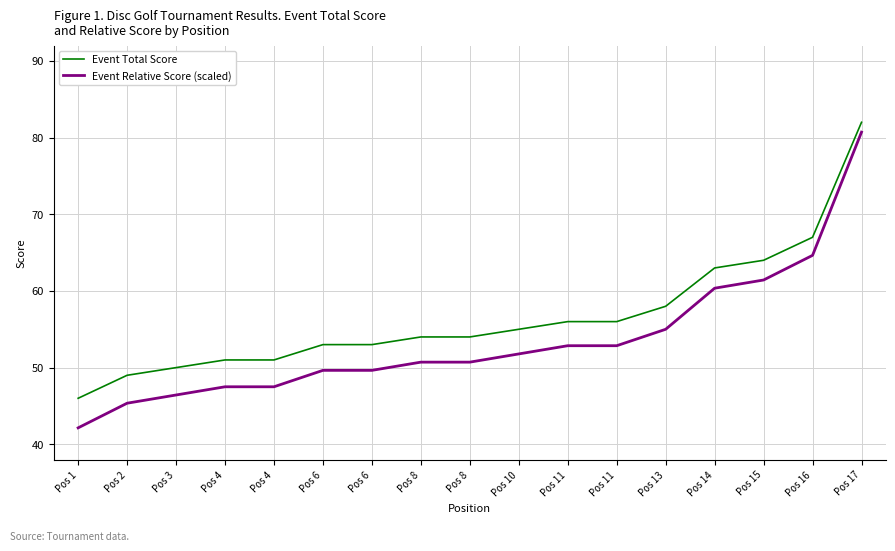

How many lines are shown in the chart?

2